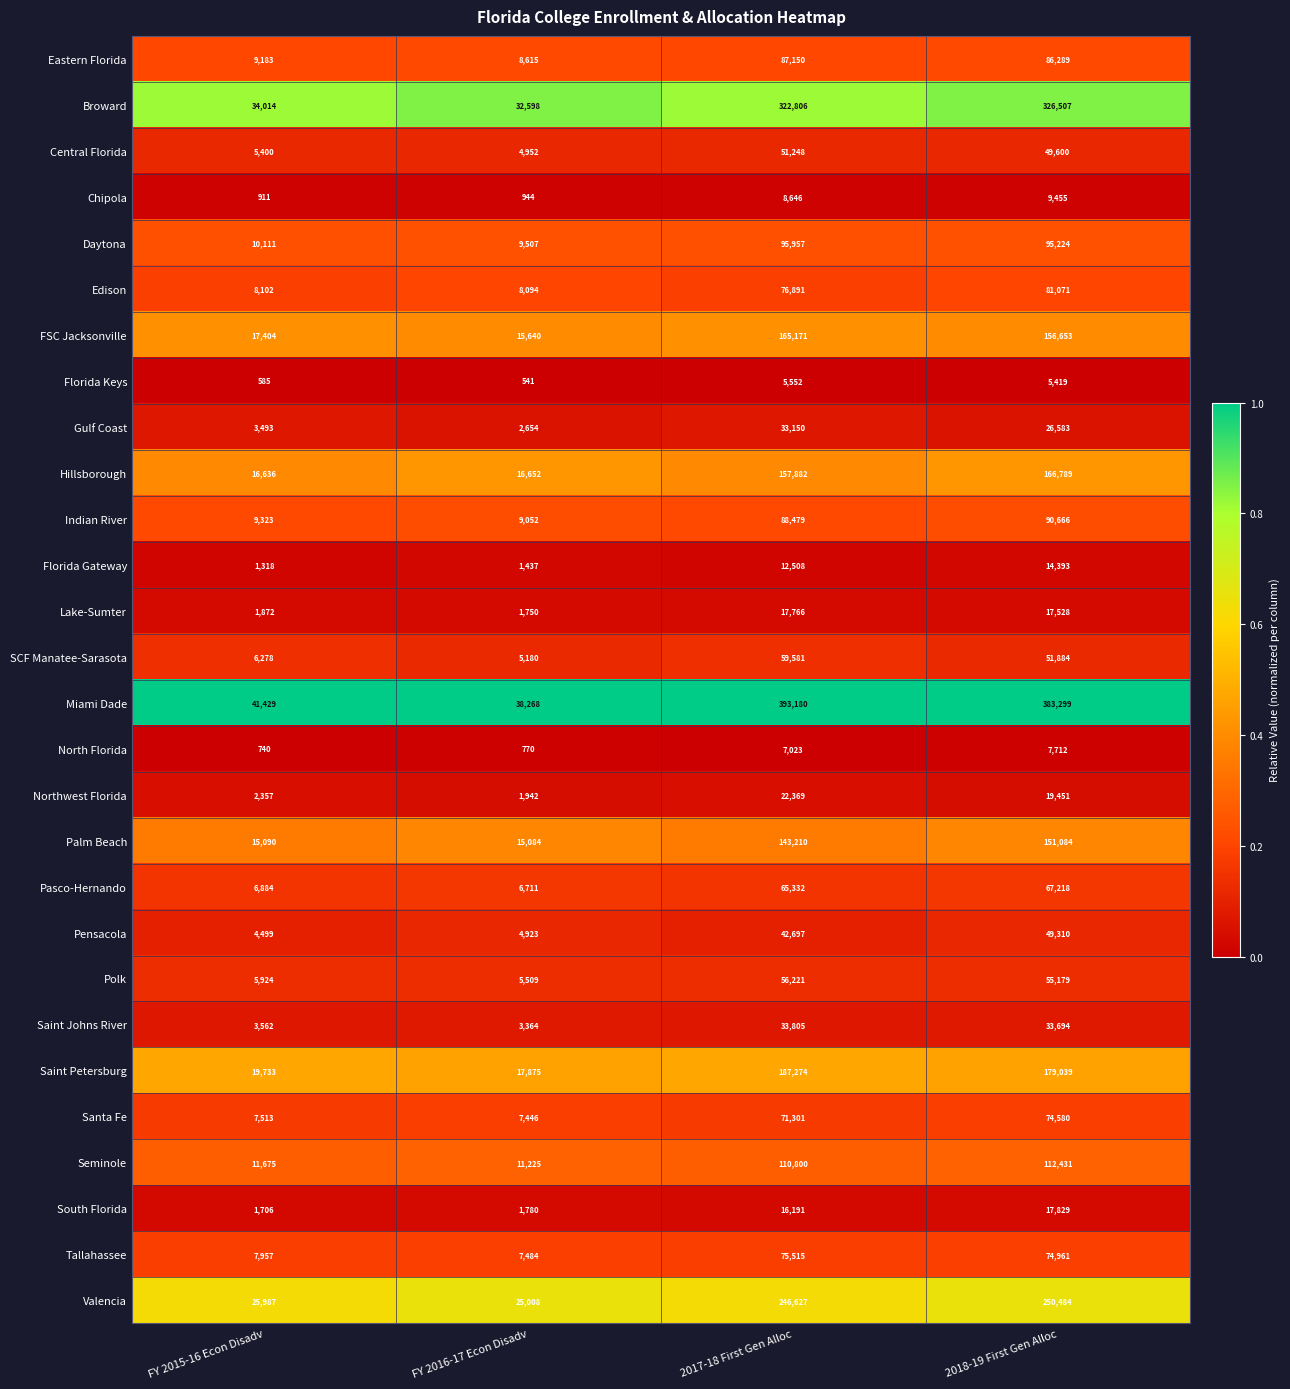

Where does the Saint Petersburg series first go above 179039?

2017-18 First Gen Alloc